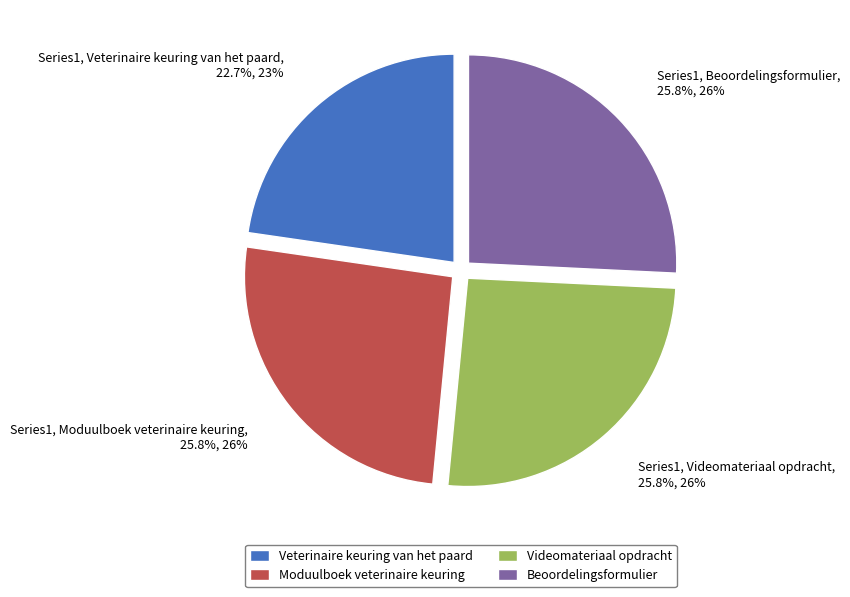

Which category has the smallest portion of the pie?

Veterinaire keuring van het paard